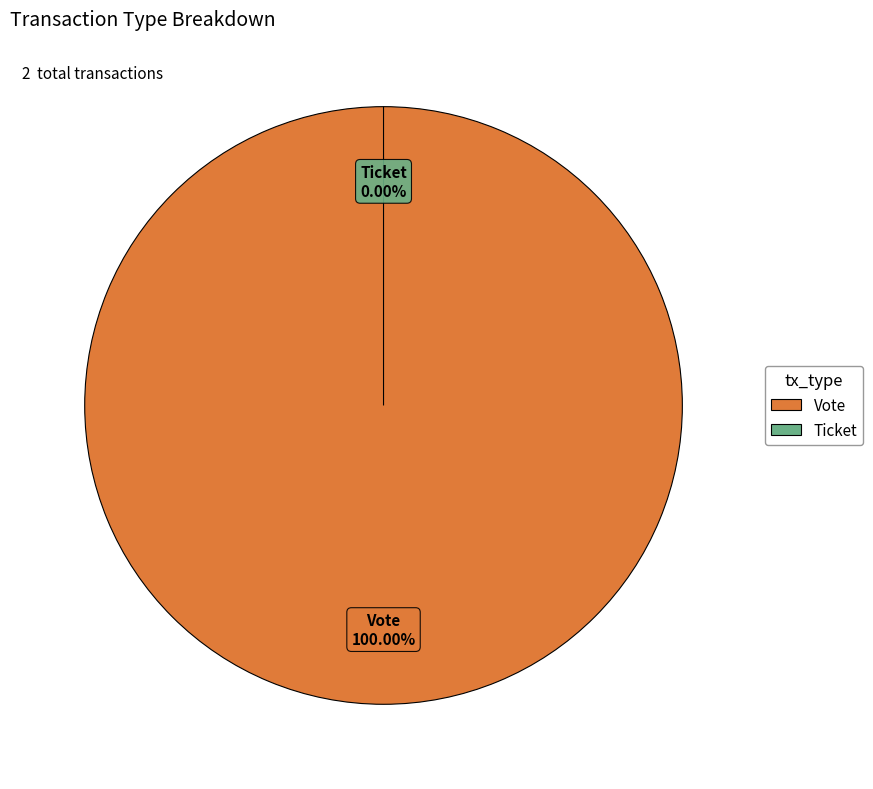

Which category has the smallest portion of the pie?

Ticket